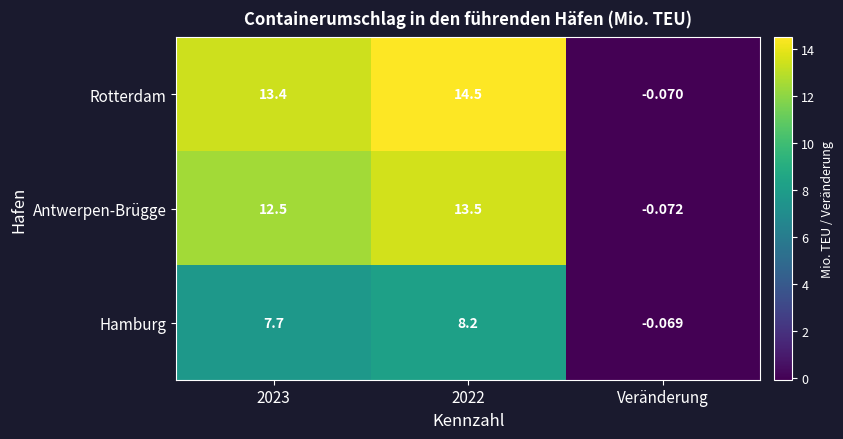

At which label does Rotterdam reach its minimum?

Veränderung